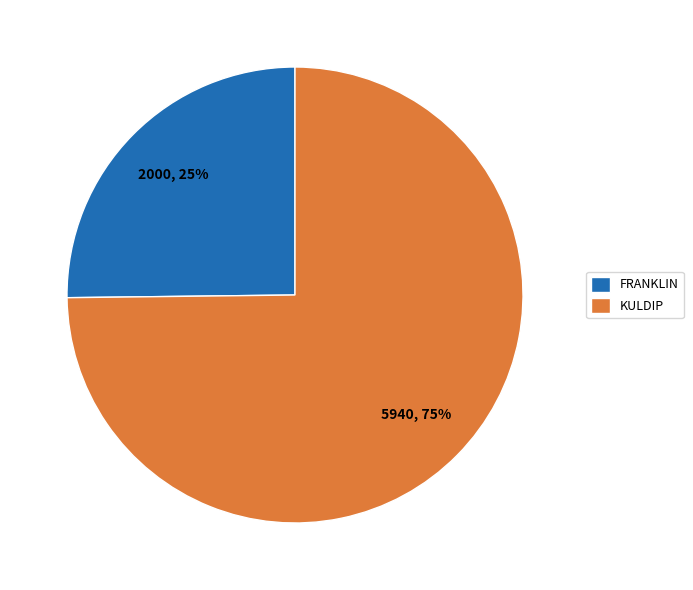

To the nearest percent, what is the combined percentage of FRANKLIN and KULDIP?

100%